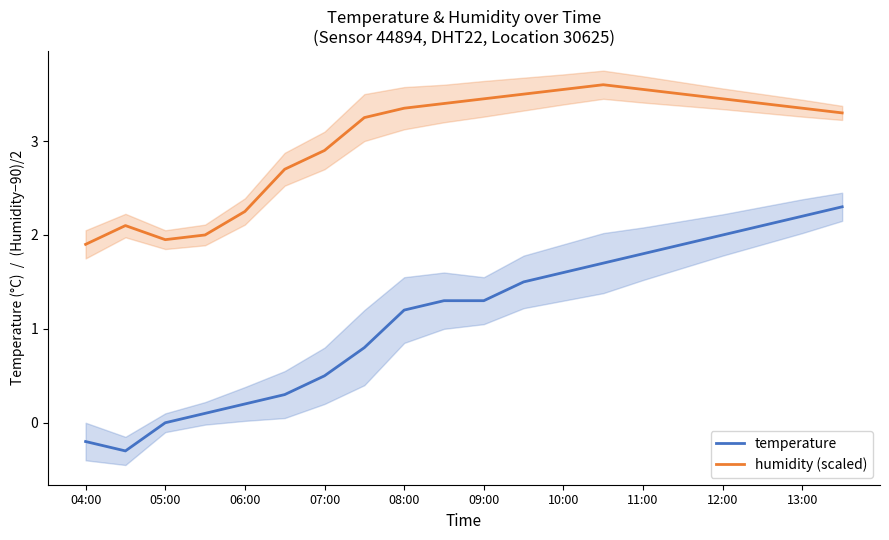

Reading right to left, what are all the values shown in this chart?

temperature: 2.3	2.2	2.1	2.0	1.9	1.8	1.7	1.6	1.5	1.3	1.3	1.2	0.8	0.5	0.3	0.2	0.1	0.0	-0.3	-0.2
humidity (scaled): 3.3	3.4	3.4	3.5	3.5	3.5	3.6	3.5	3.5	3.5	3.4	3.4	3.2	2.9	2.7	2.2	2.0	2.0	2.1	1.9